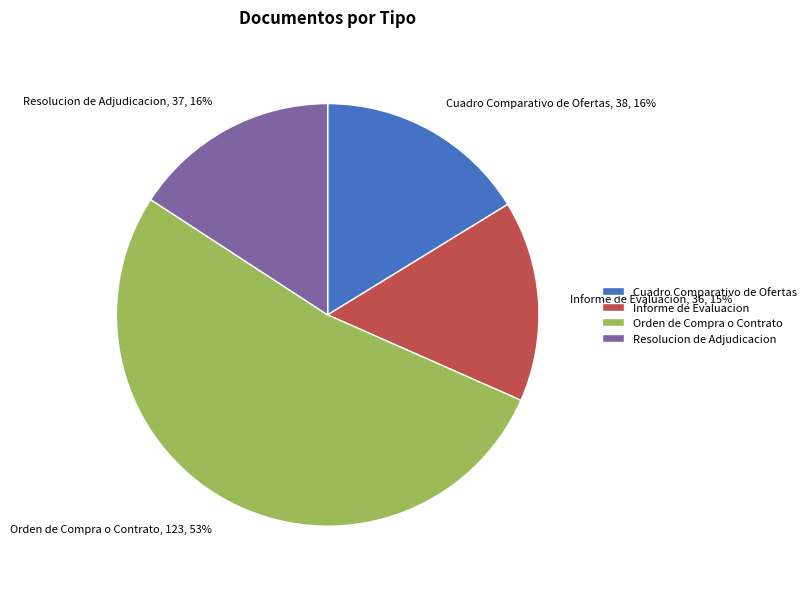

Is the sum of Orden de Compra o Contrato and Cuadro Comparativo de Ofertas greater than half?

Yes